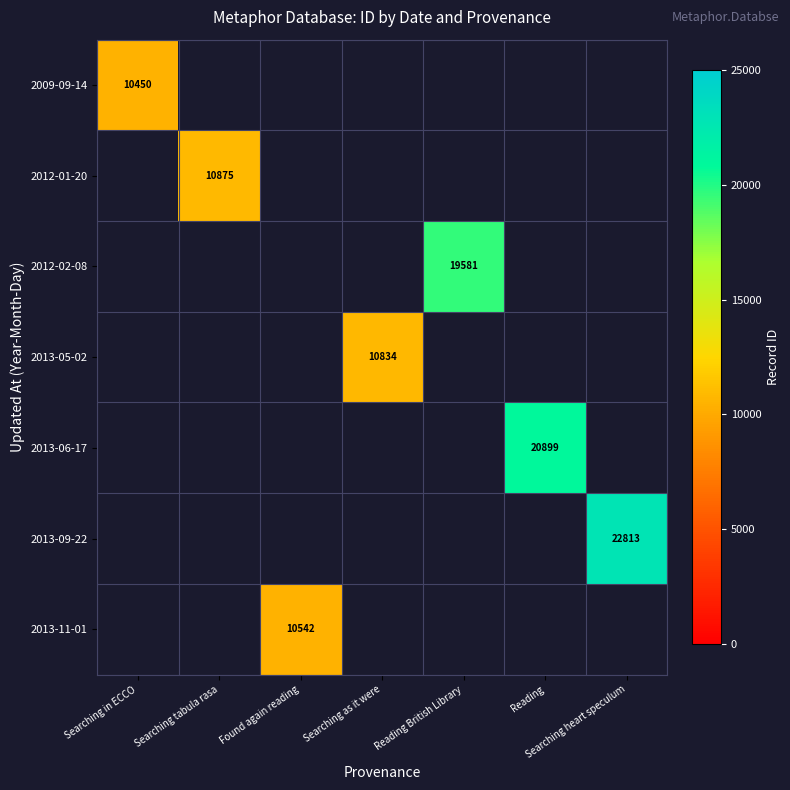

Is it true that 2009-09-14 equals 10450 at Searching in ECCO?

True